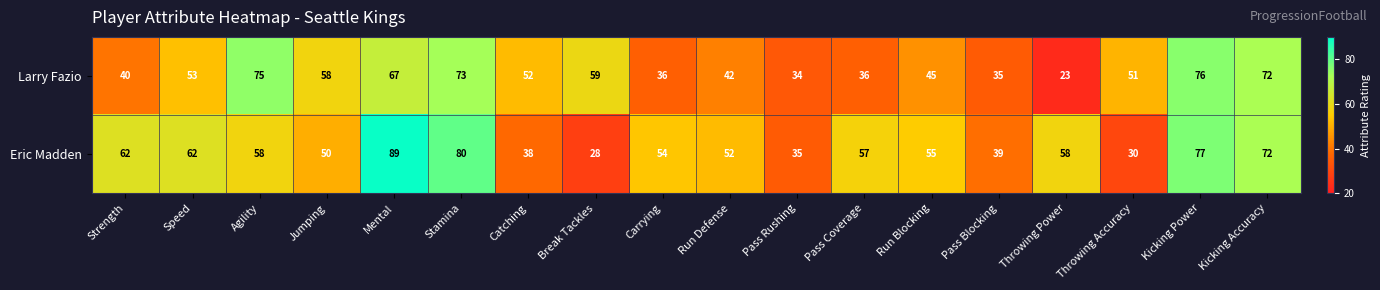

Rank the series at Throwing Accuracy from highest to lowest value.

Larry Fazio, Eric Madden